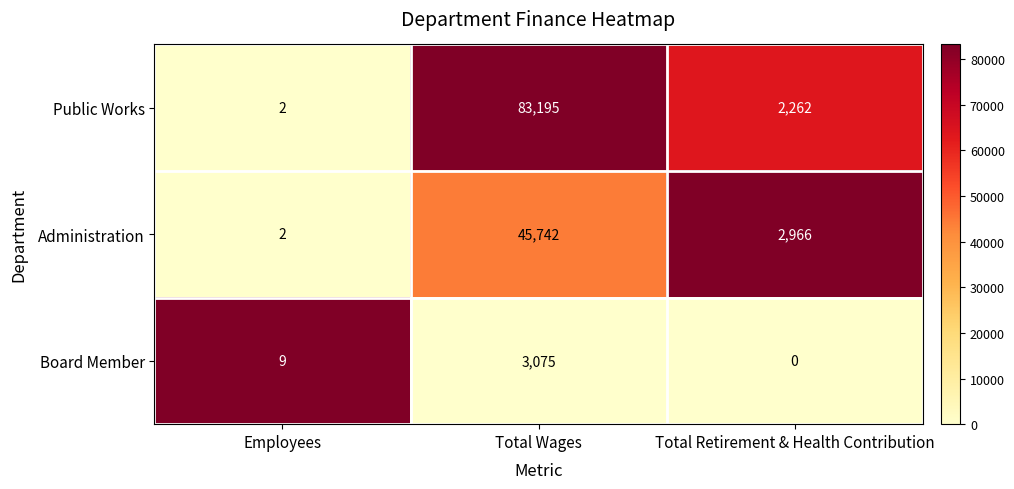

At which category is the sum across all series the highest?

Total Wages